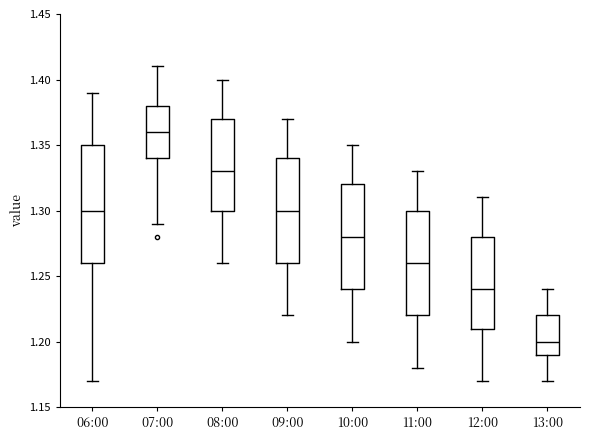

Where does the upper whisker of the box for 13:00 end on the y-axis? The values are not printed on the chart, so give them approximately, as read against the axis.

1.24